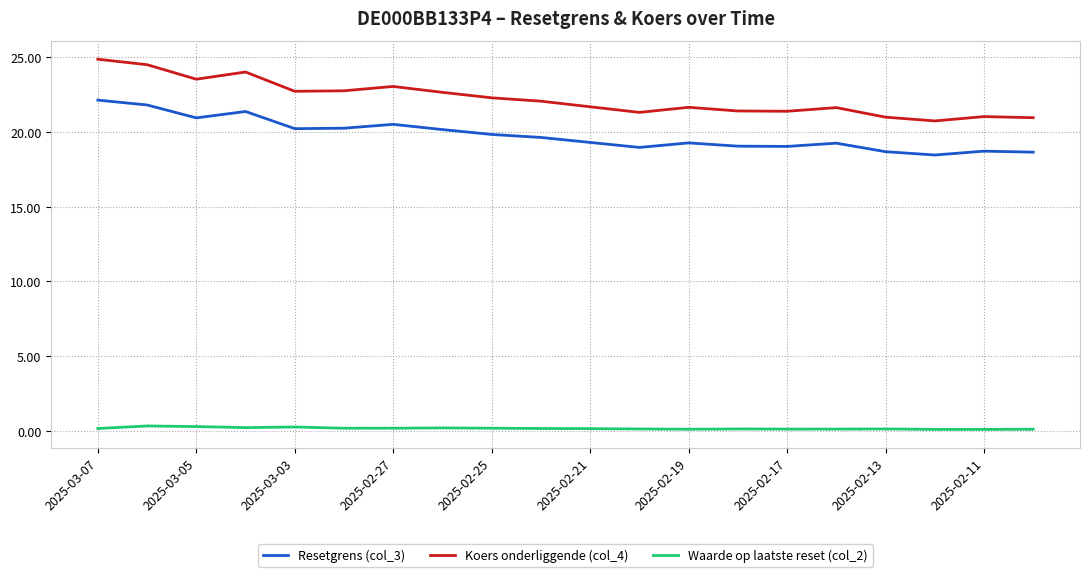

Which series has the largest total across all categories?

Koers onderliggende (col_4)